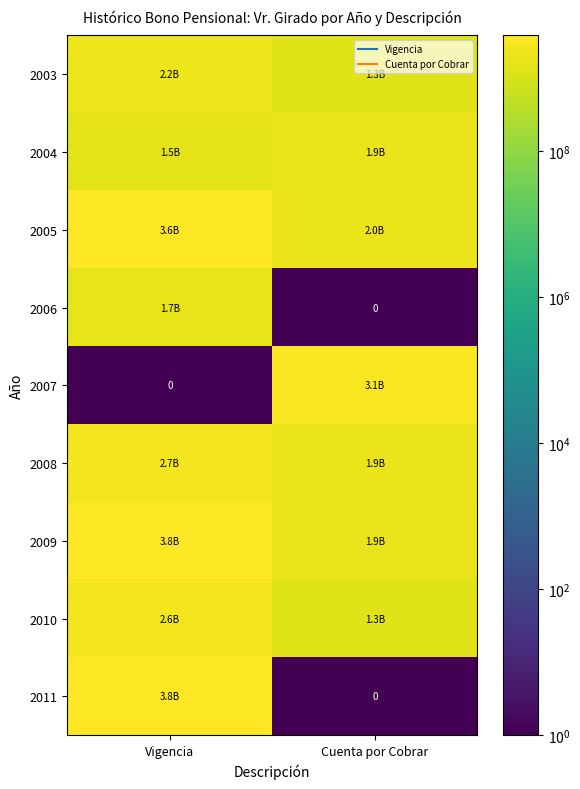

At how many categories does at least one series exceed 1932600348?

2